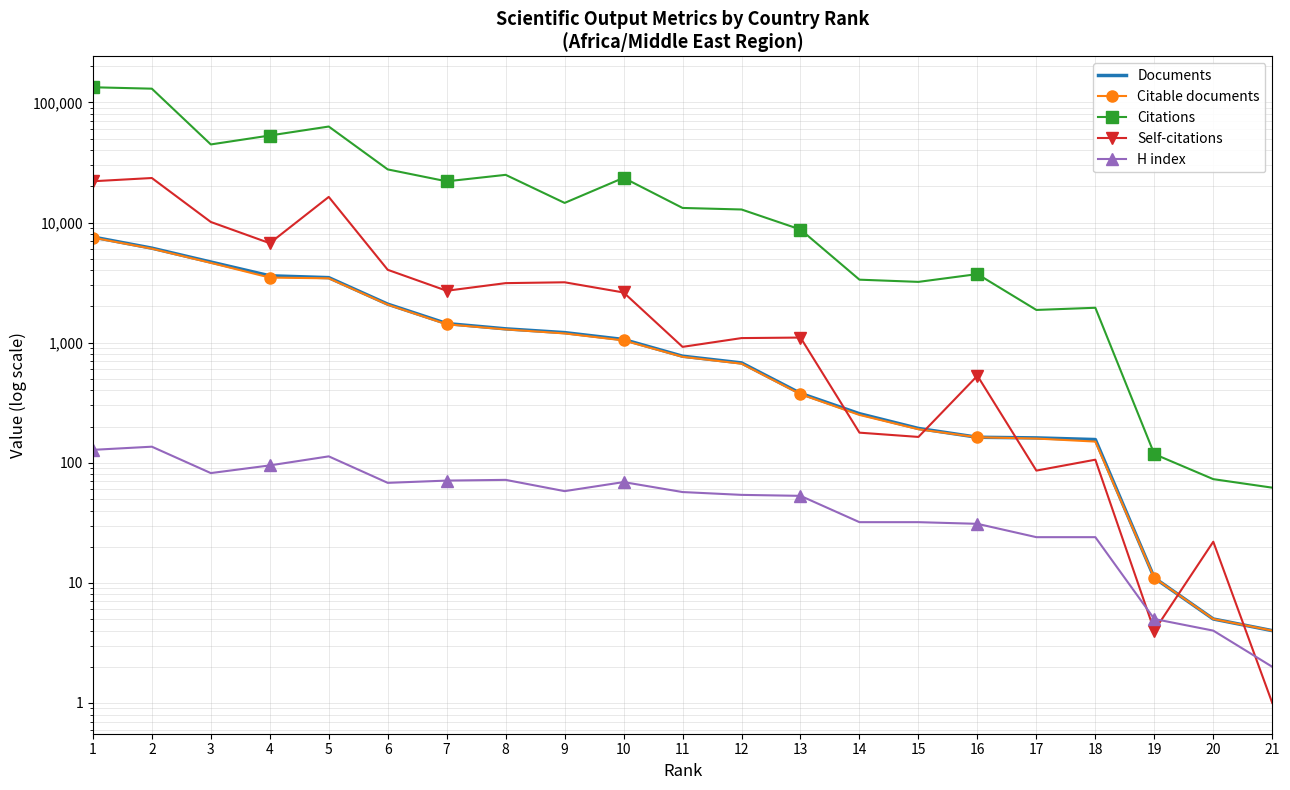

What are all the series names shown in the legend?

Documents, Citable documents, Citations, Self-citations, H index